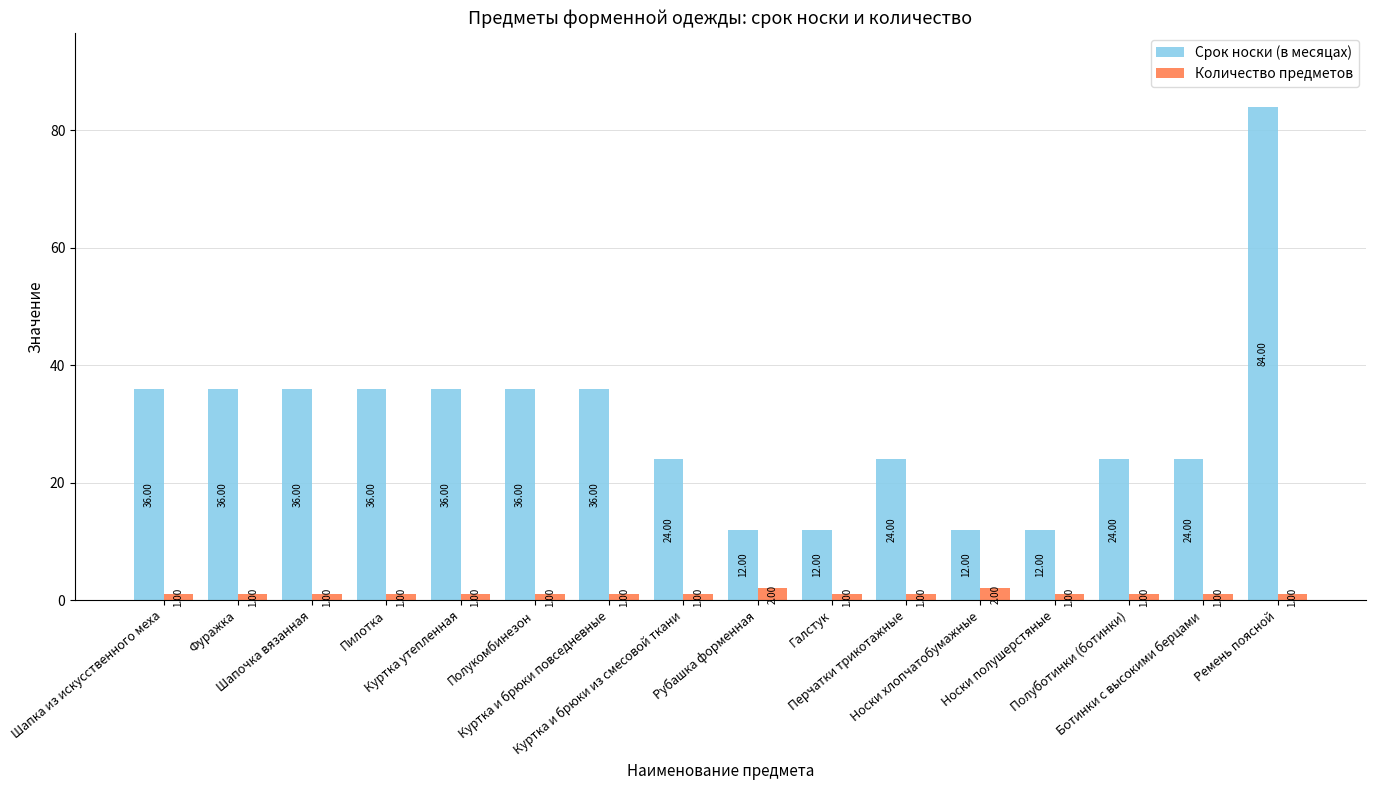

Rank the series by their average value, from lowest to highest.

Количество предметов, Срок носки (в месяцах)